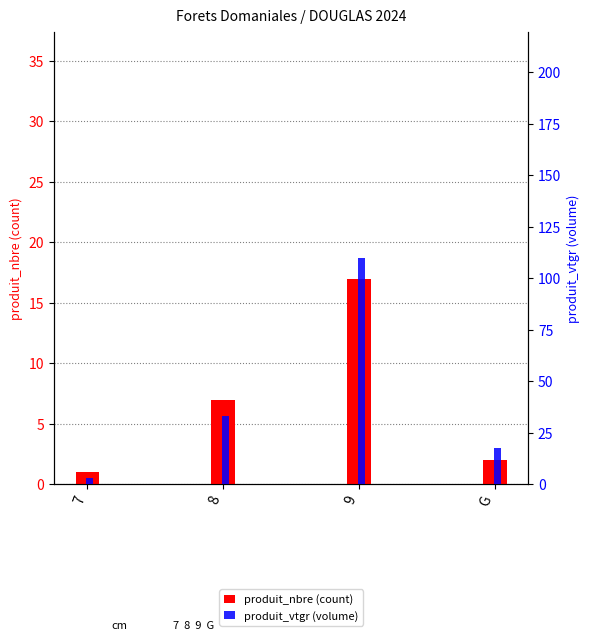

What is the lowest value of the produit_vtgr (volume) series?

3.0